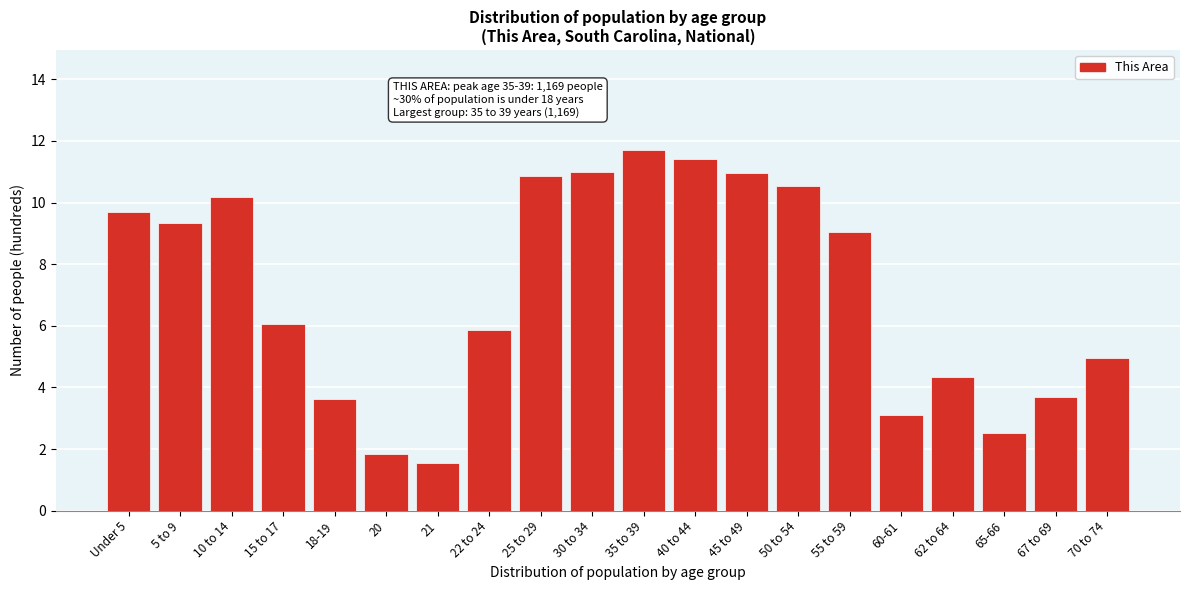

What is the minimum value shown in the chart?

1.6